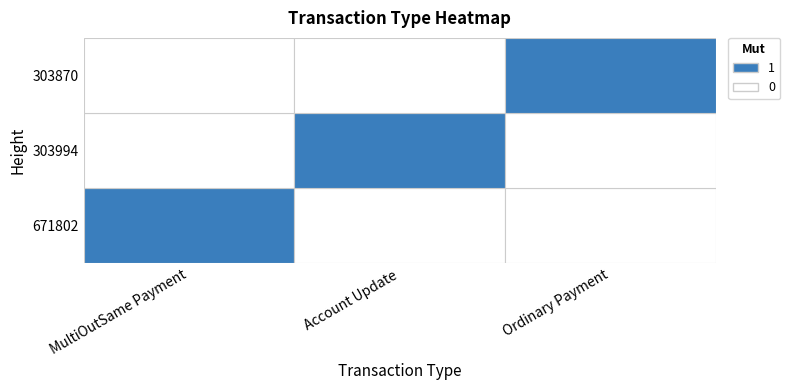

Which has a higher value, 671802 or 303994?

671802